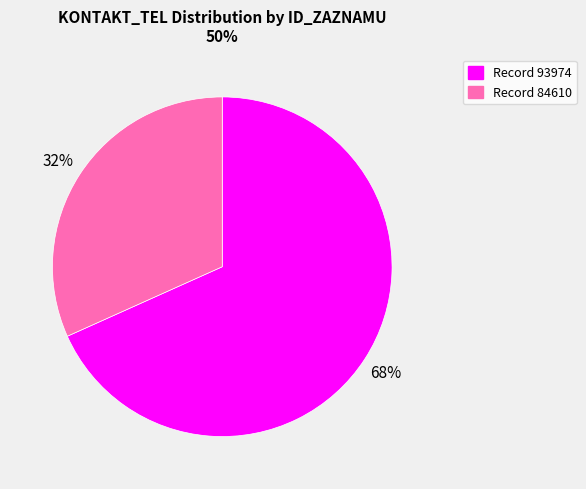

How many slices are in this pie chart?

2